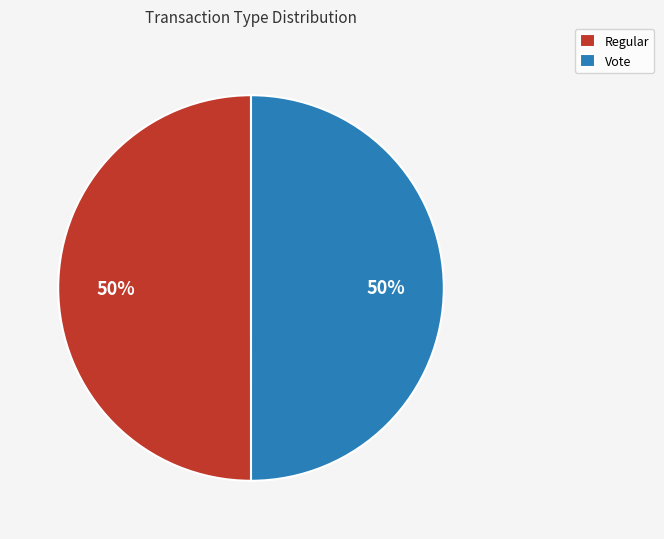

Count the number of slices in the pie.

2